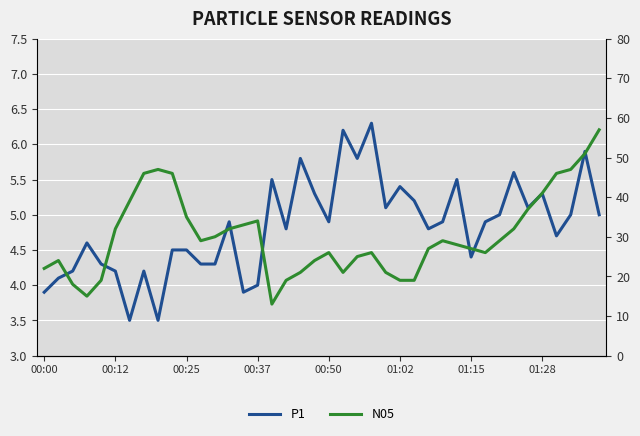

How many data points in N05 are above 29?

17